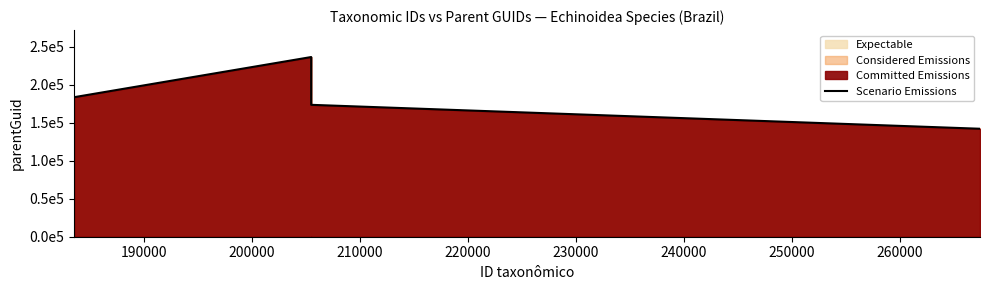

What is the ratio of the value at 200000 to the value at 210000?

1.3